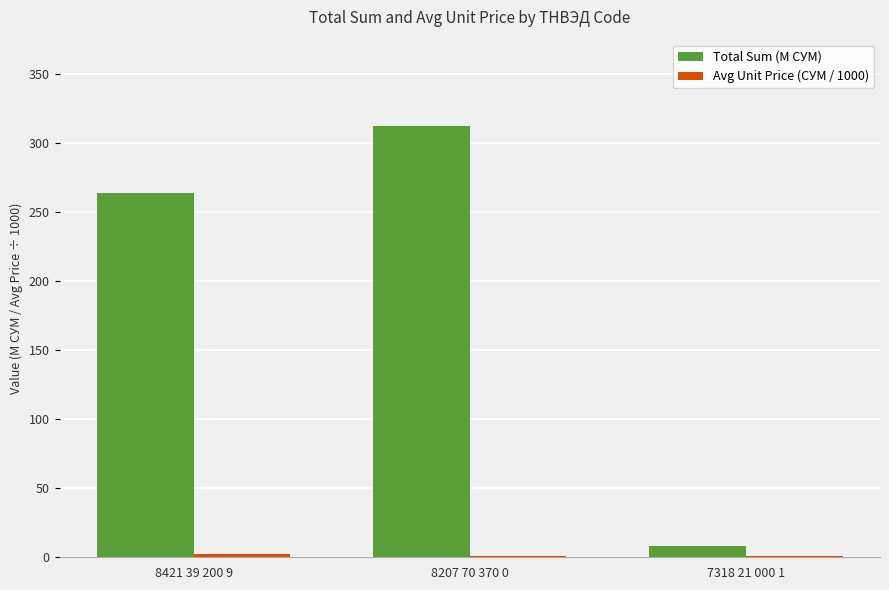

Which series has the largest total across all categories?

Total Sum (M СУМ)